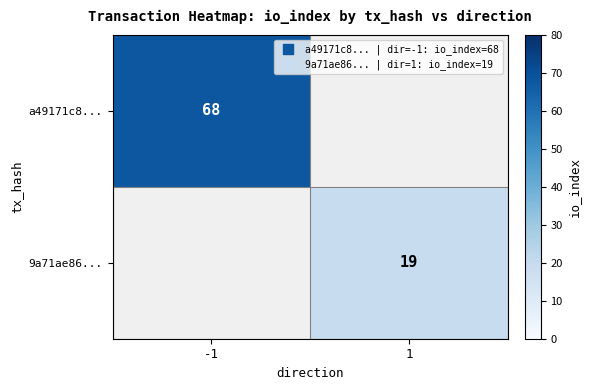

What is the greatest value displayed?

68.0